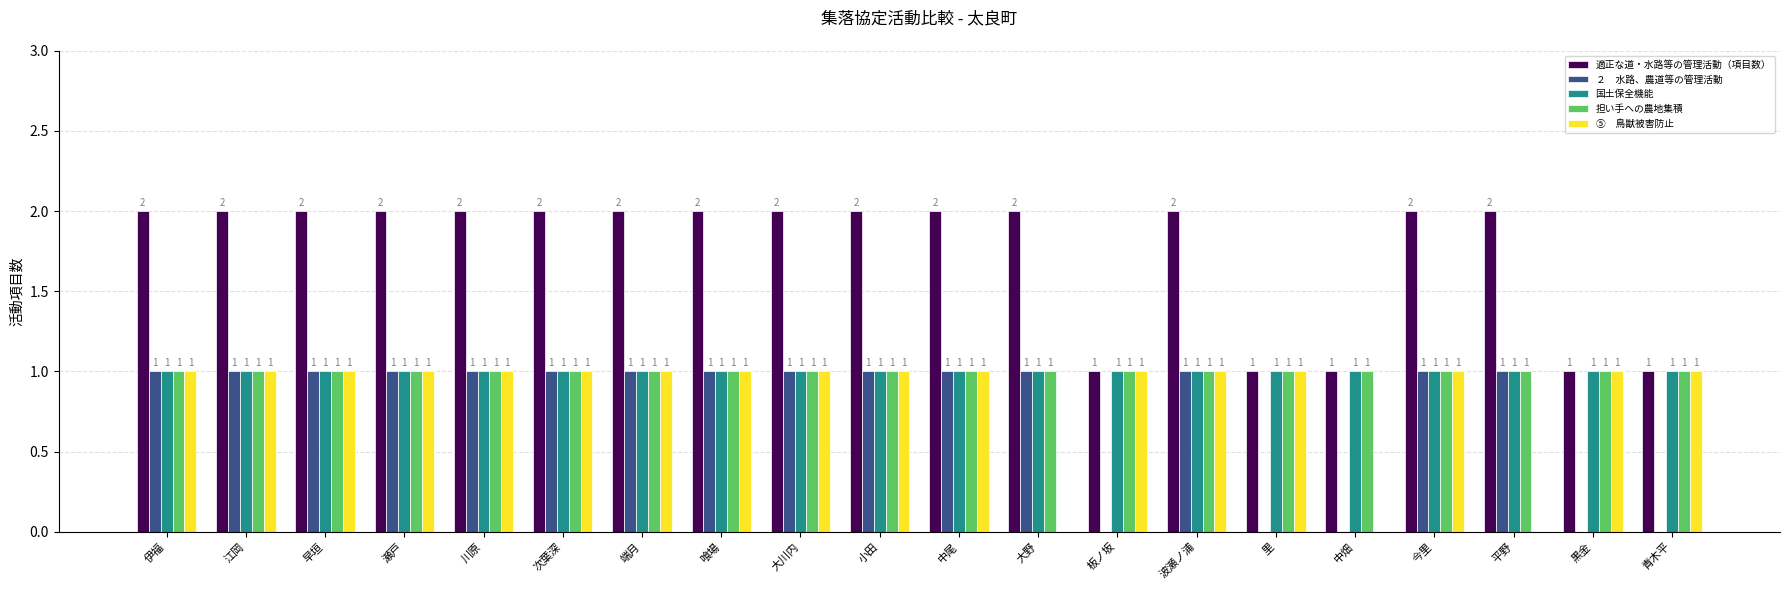

What is the total value across all series at 早垣?

6